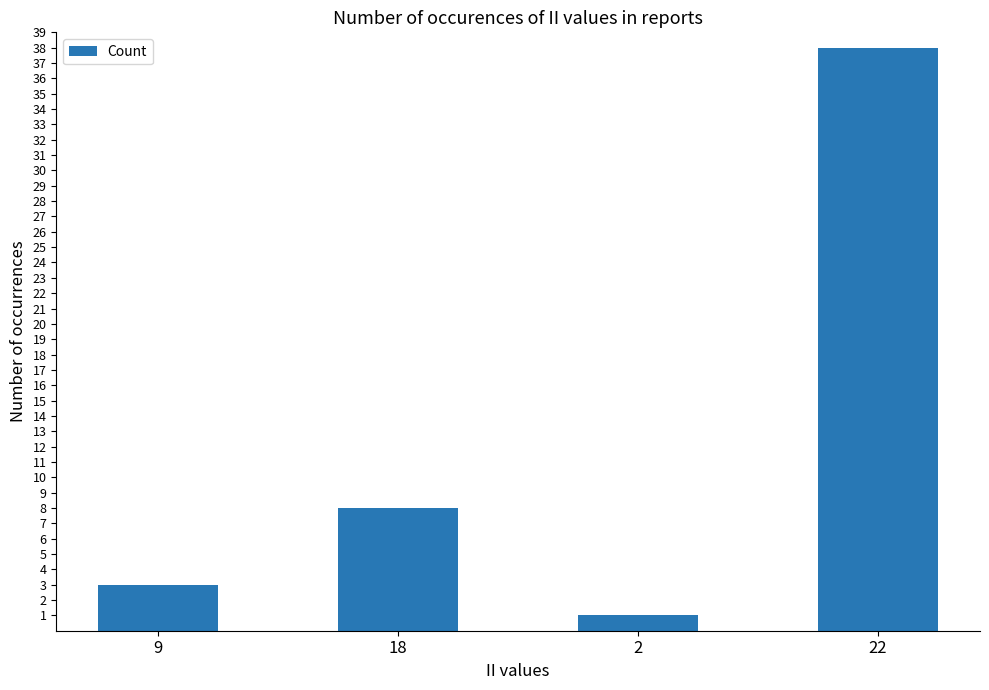

How many data points are less than 8?

2